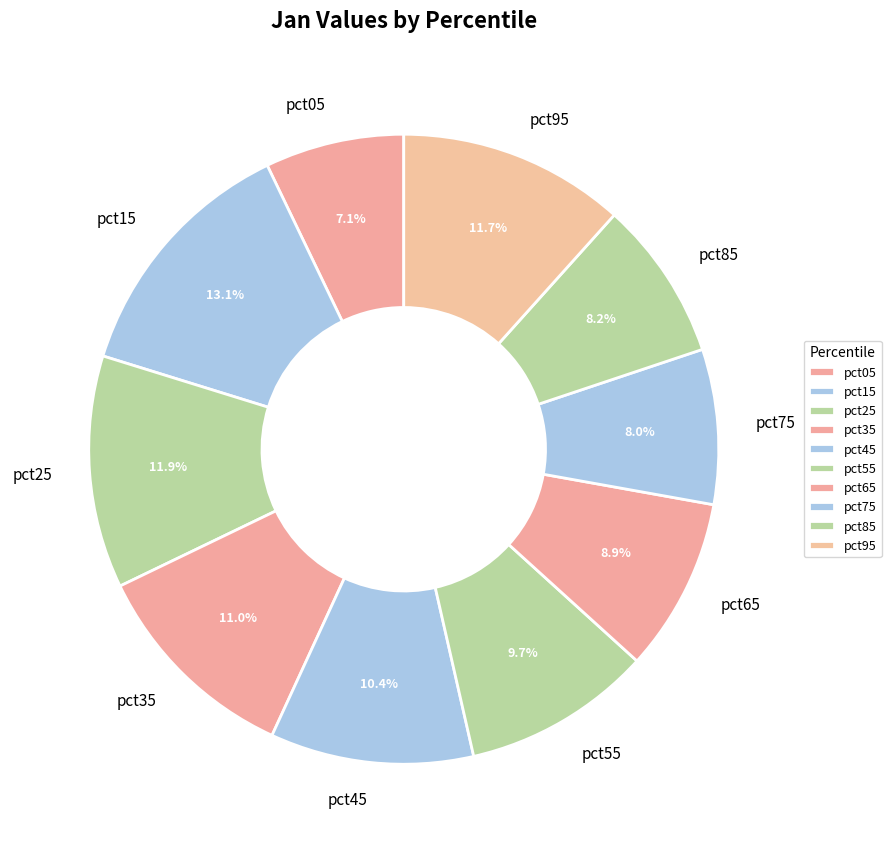

True or false: pct95 accounts for 12% of the total.

True